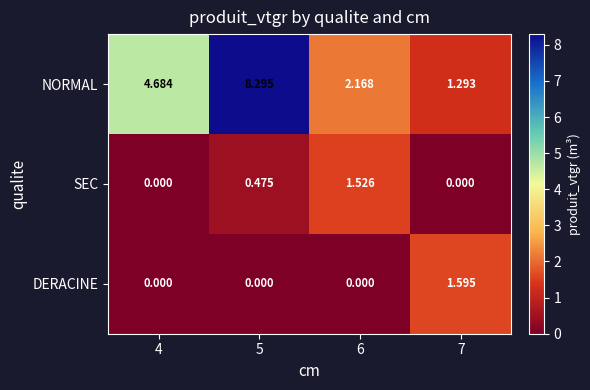

At 6, list the series in order from largest to smallest.

NORMAL, SEC, DERACINE